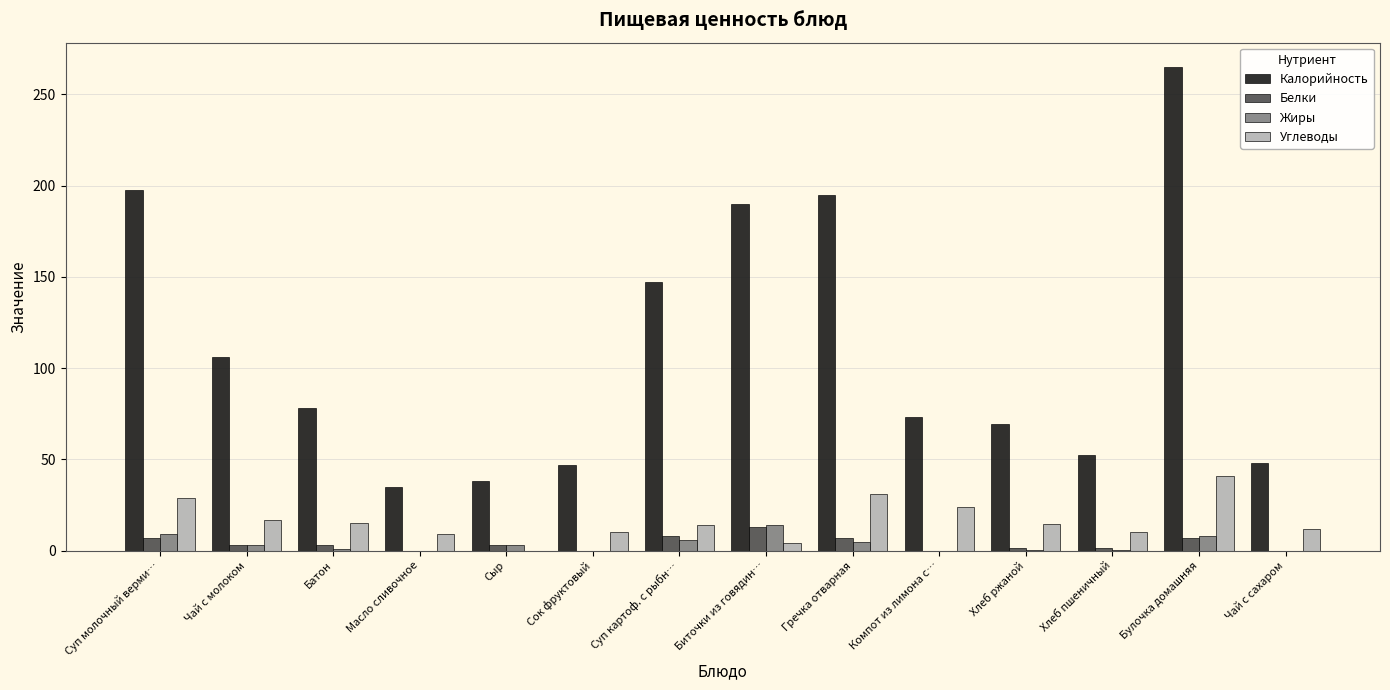

The Углеводы series shows 13.5 at Компот из лимона с…. True or false?

False